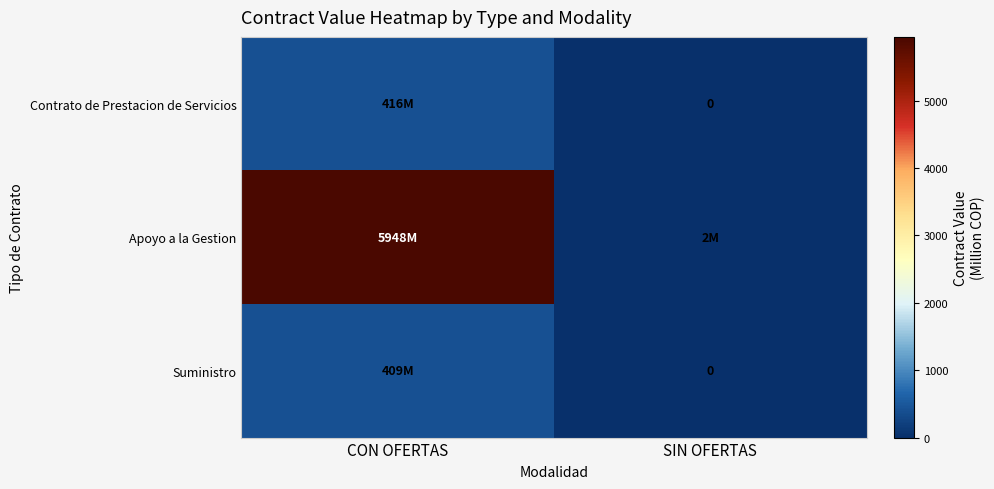

What is the total value across all series at CON OFERTAS?

6773.0